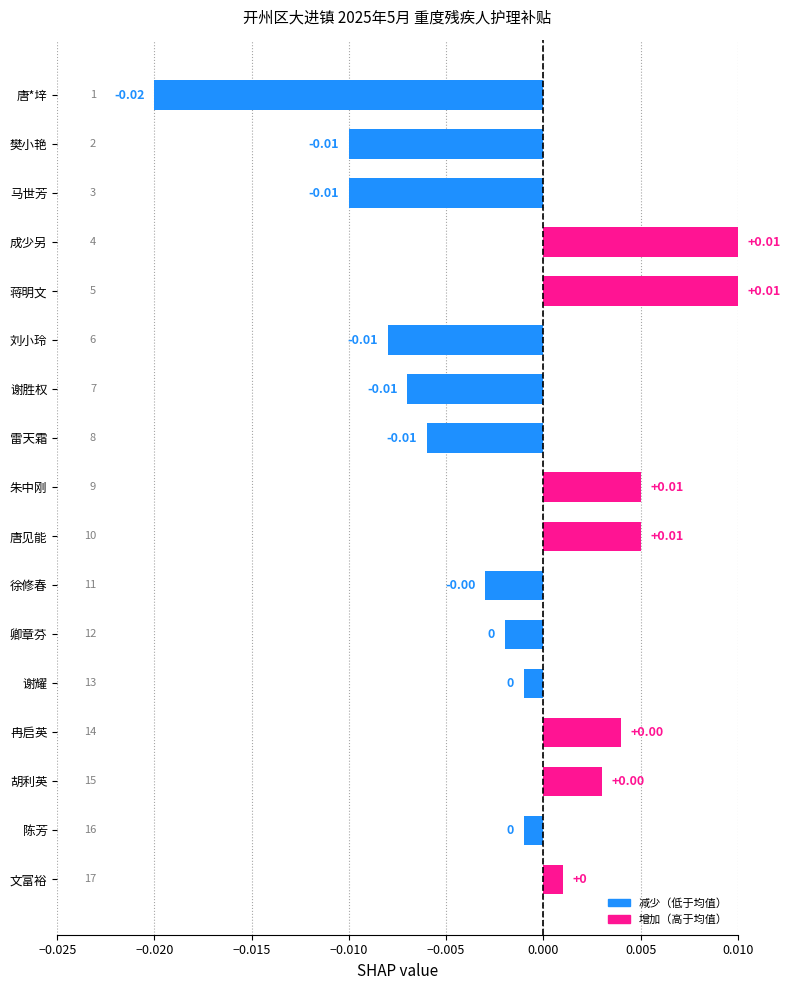

What is the label of the 5th bar from the bottom?

谢耀